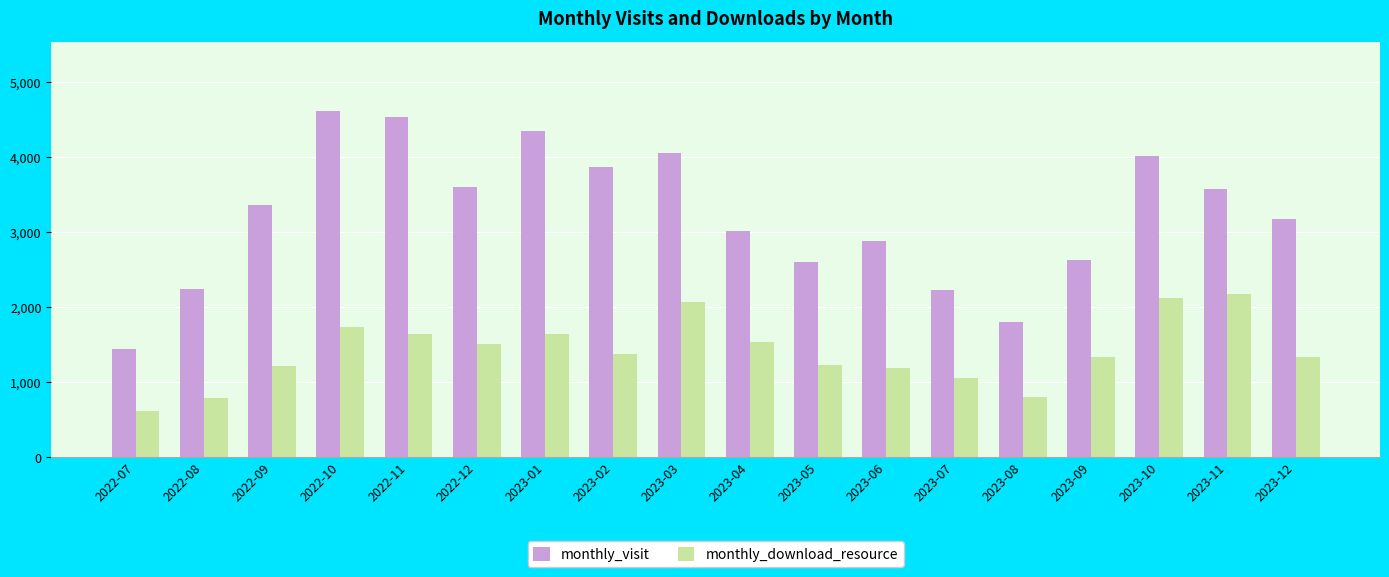

Which series has the largest range (max minus min)?

monthly_visit